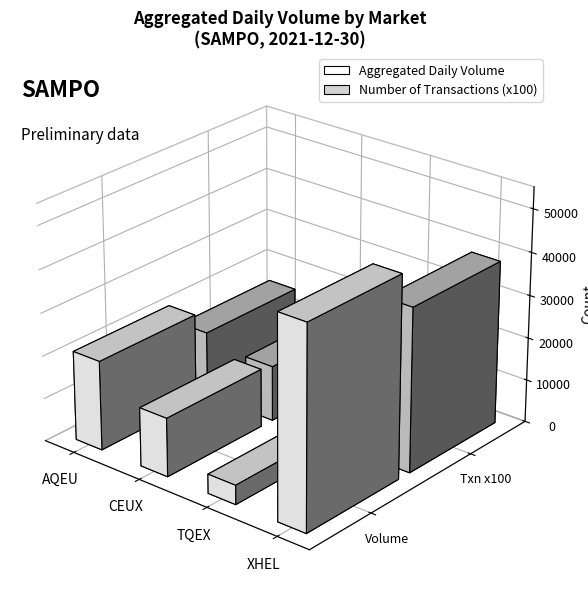

What is the difference between the maximum and second lowest values in the XHEL series?

33336